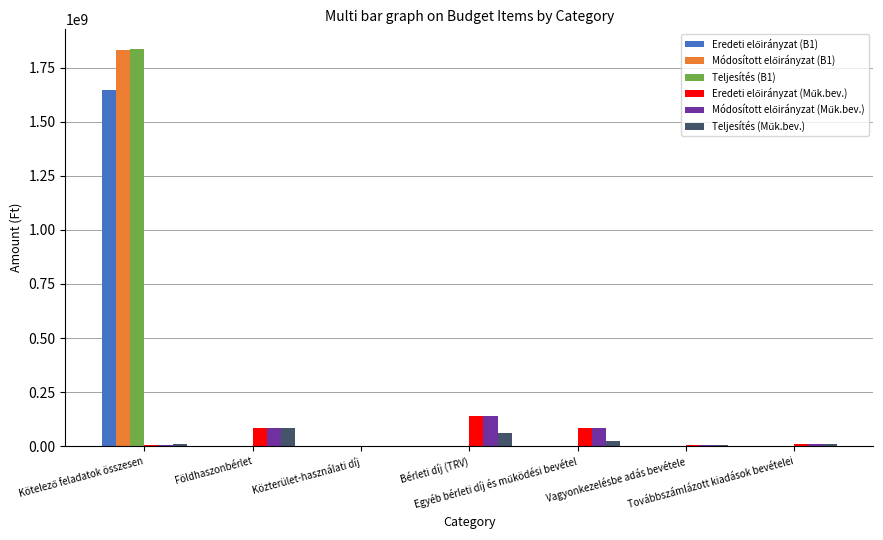

Between Földhaszonbérlet and Vagyonkezelésbe adás bevétele, which series saw the biggest shift?

Eredeti előirányzat (Műk.bev.)